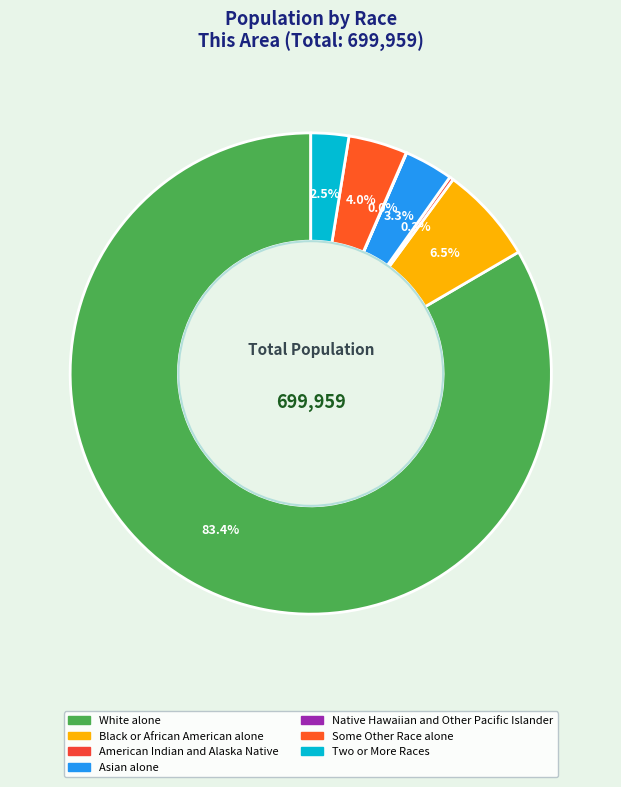

What percentage is NOT represented by Two or More Races?

97.5%